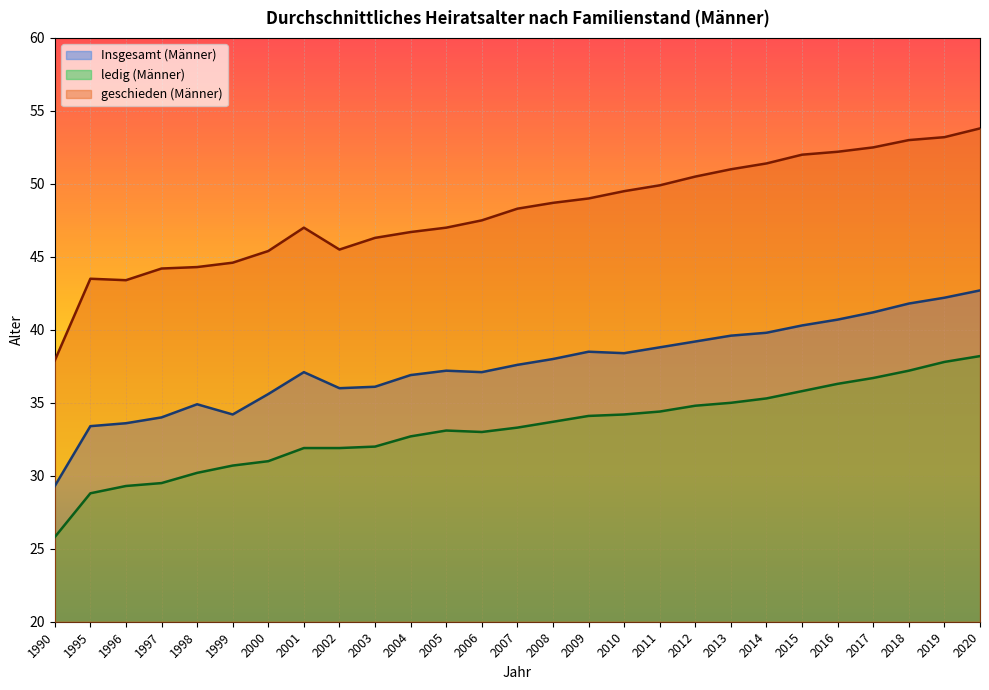

Where is geschieden (Männer) nearest to the value 45?

1999